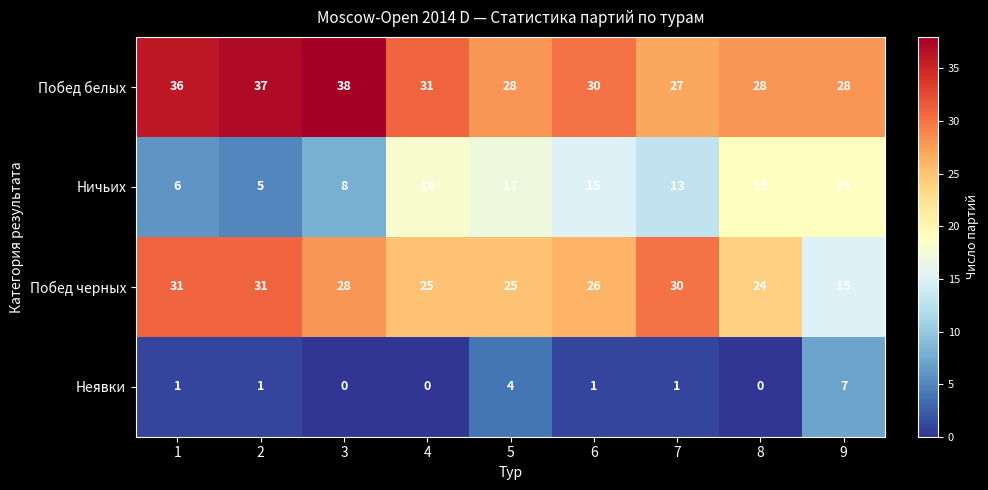

What is the approximate value of Побед черных at 1, to the nearest 5?

30